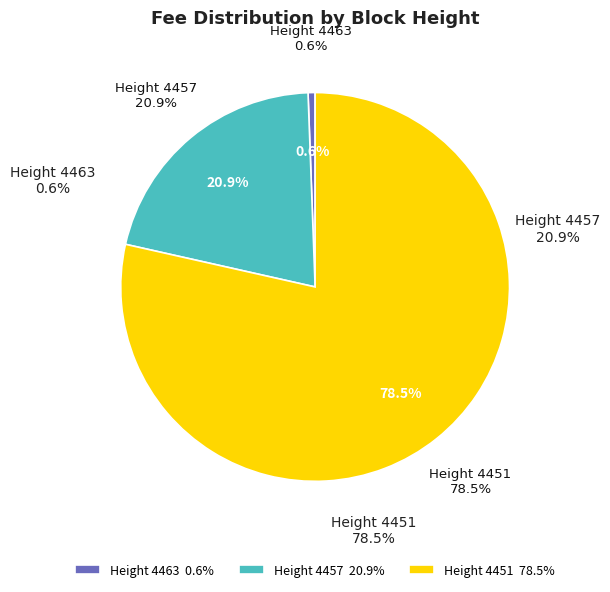

To the nearest percent, what is the difference between the Height 4463 and Height 4457 slice percentages?

20%